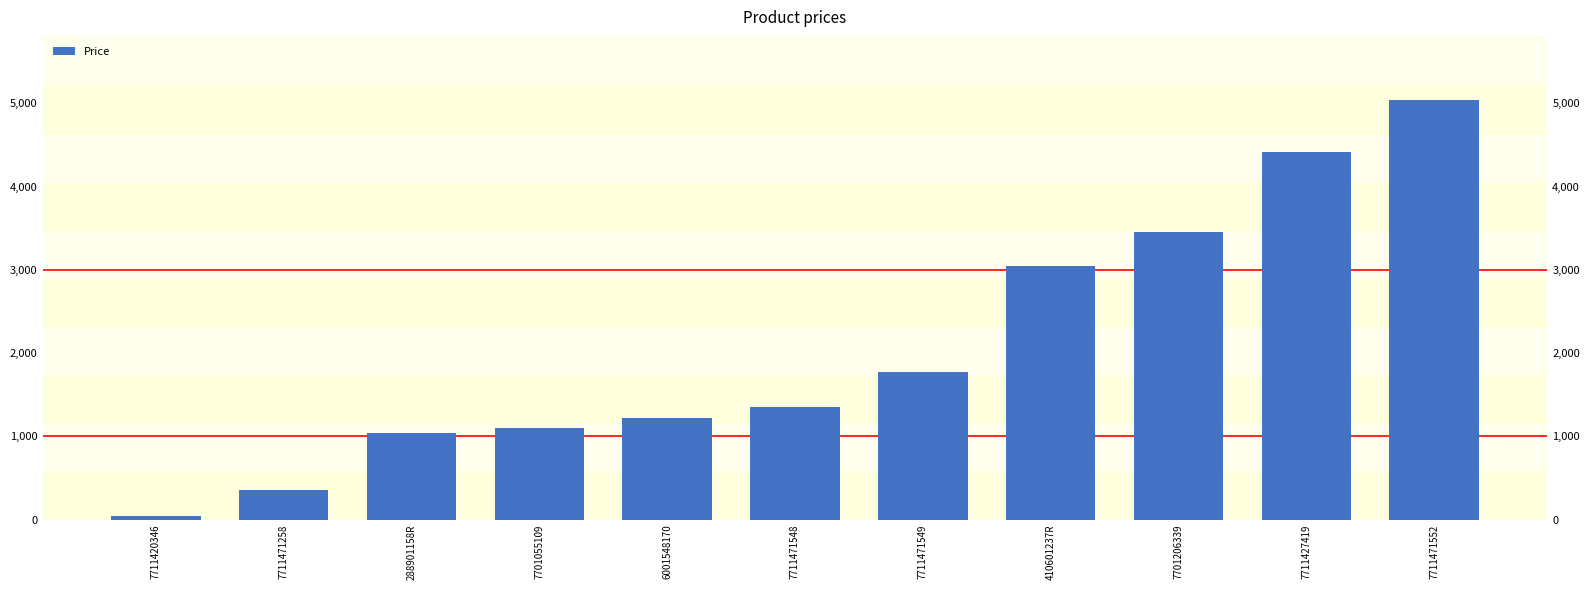

What is the sum of the values at 6001548170 and 7711471552?

6260.0